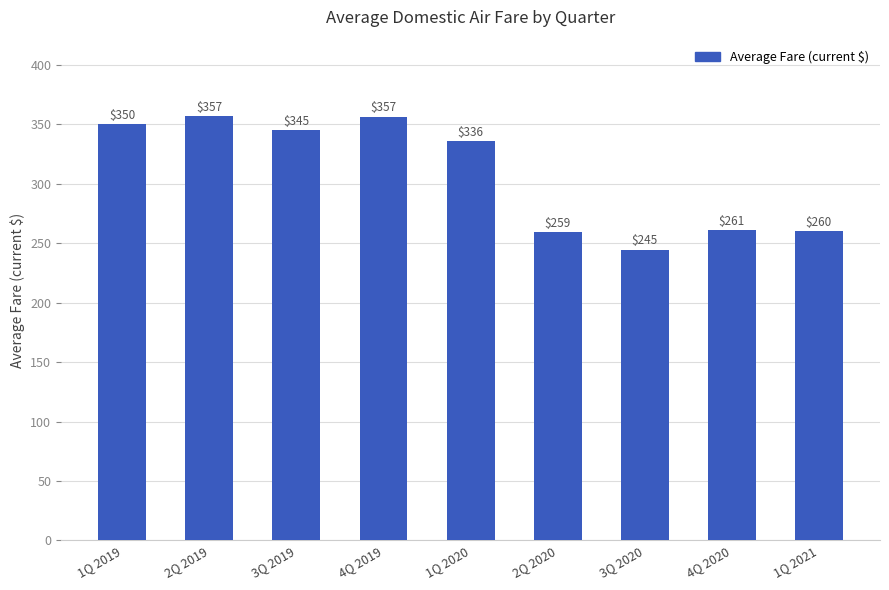

How many values exceed 336?

5